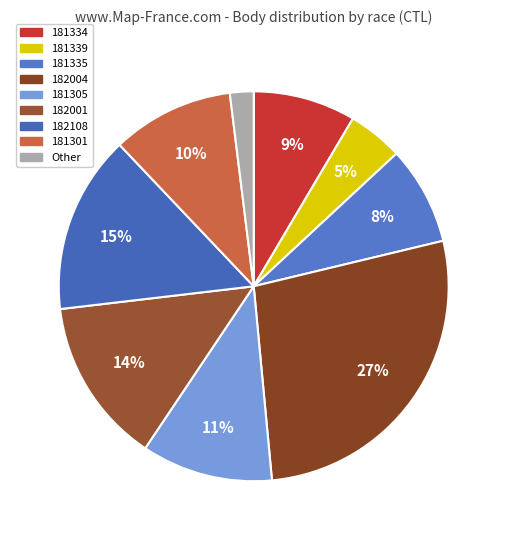

How many slices are in this pie chart?

9